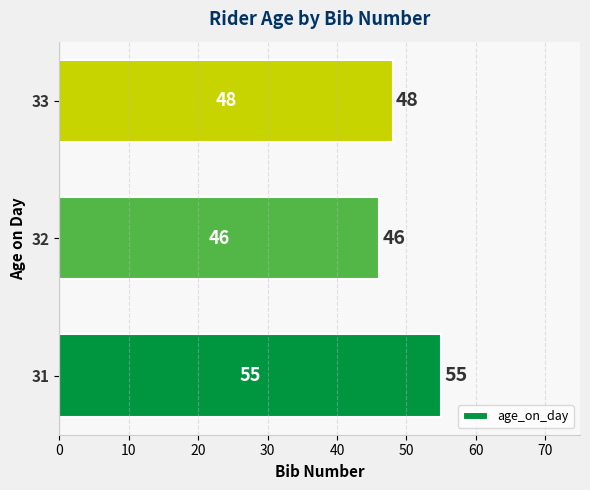

Approximately how many times larger is the value at 31 compared to 33?

1.1